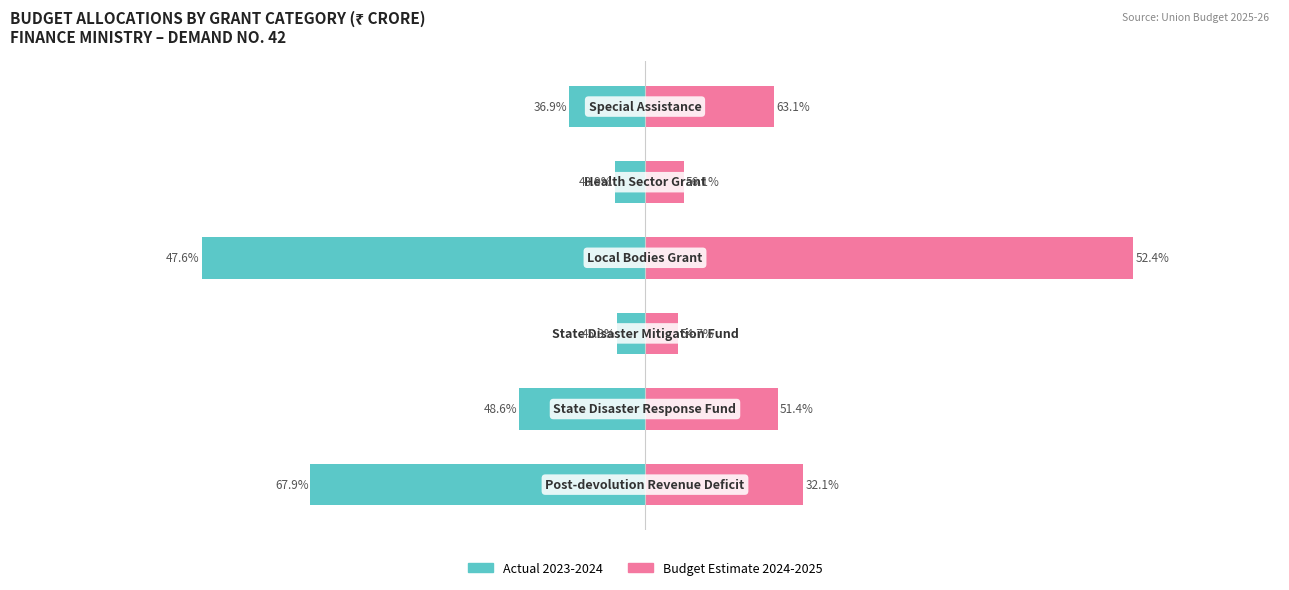

Is it true that Budget Estimate 2024-2025 equals 6004.2 at 4?

True